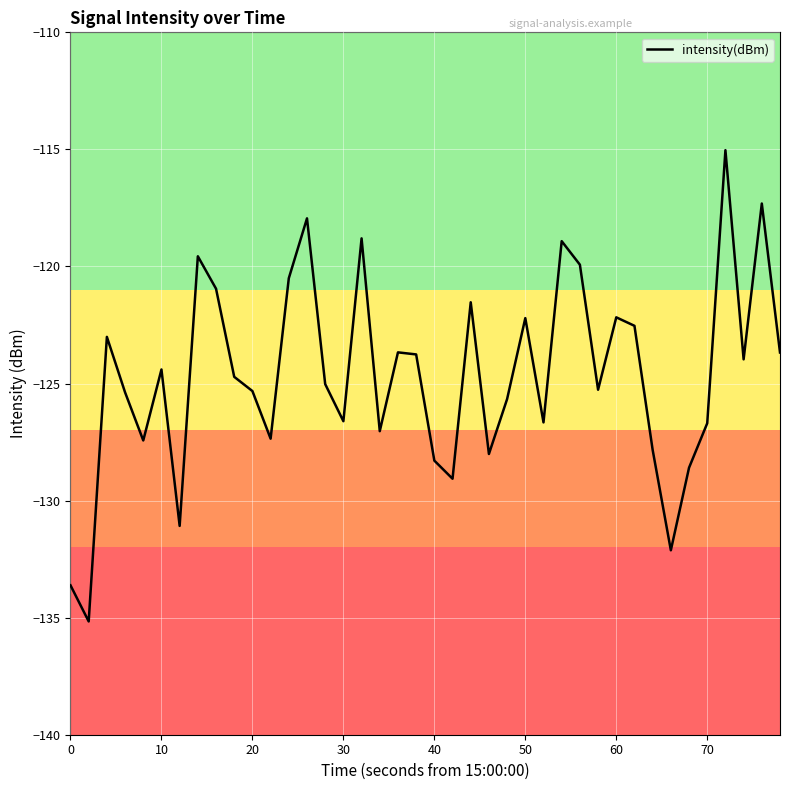

What is the maximum value shown in the chart?

-115.0